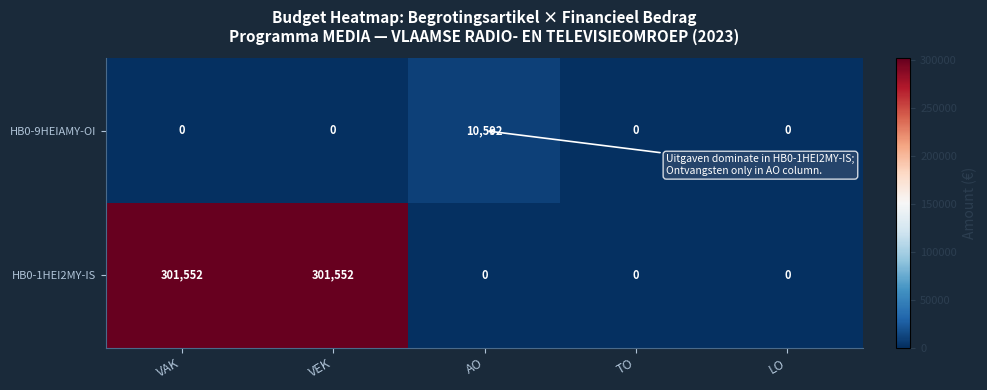

What is the maximum value shown in the chart?

301552